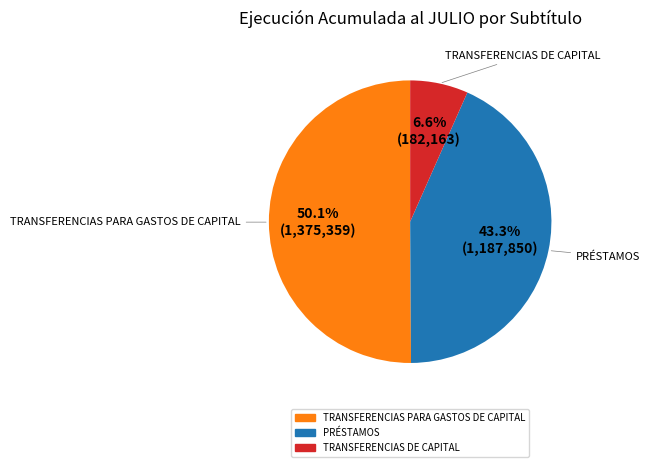

How many segments does this pie chart have?

3